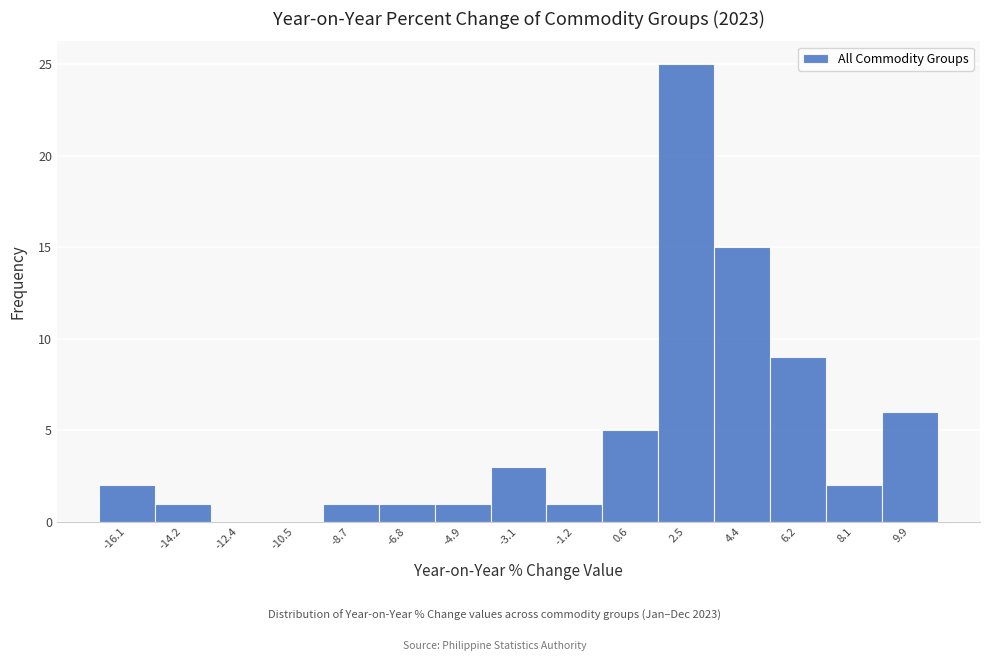

Reading left to right, extract all data points from this chart.

-16.1=2	-14.2=1	-12.4=0	-10.5=0	-8.7=1	-6.8=1	-4.9=1	-3.1=3	-1.2=1	0.6=5	2.5=25	4.4=15	6.2=9	8.1=2	9.9=6